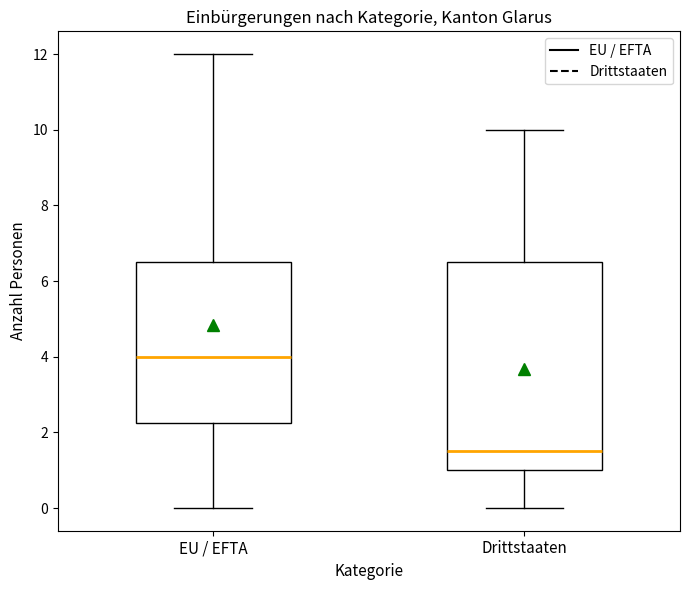

Reading left to right, read every box against the y-axis: the position of its median line, the range the box covers, and the ends of its whiskers. The values are not printed on the chart, so give them approximately, as read against the axis.

EU / EFTA: median 4.0, box 2.2 to 6.6, whiskers 0.0 to 12.0
Drittstaaten: median 1.6, box 1.0 to 6.6, whiskers 0.0 to 10.0